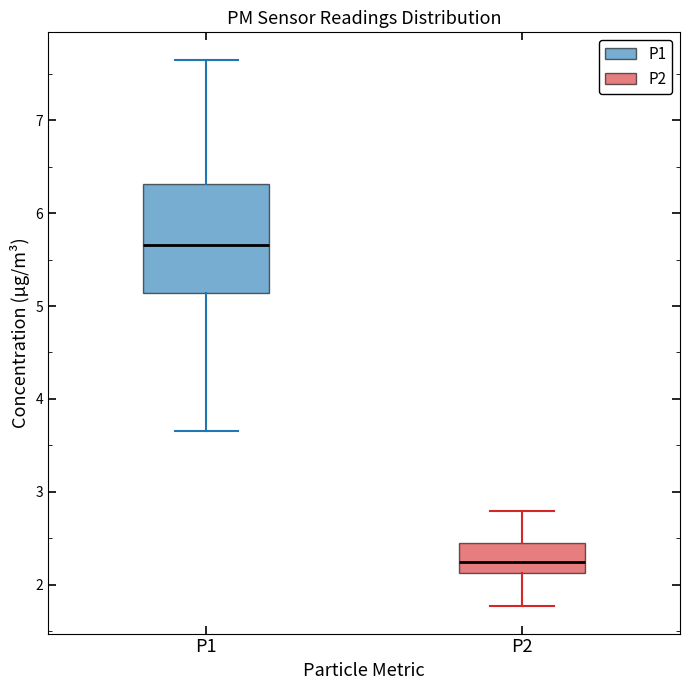

Reading left to right, transcribe this box plot: for each box, give where its median line is, the range the box spans, and where its two whiskers end, as read against the y-axis. The values are not printed on the chart, so give them approximately, as read against the axis.

P1: median 5.7, box 5.1 to 6.3, whiskers 3.7 to 7.7
P2: median 2.3, box 2.1 to 2.5, whiskers 1.8 to 2.8